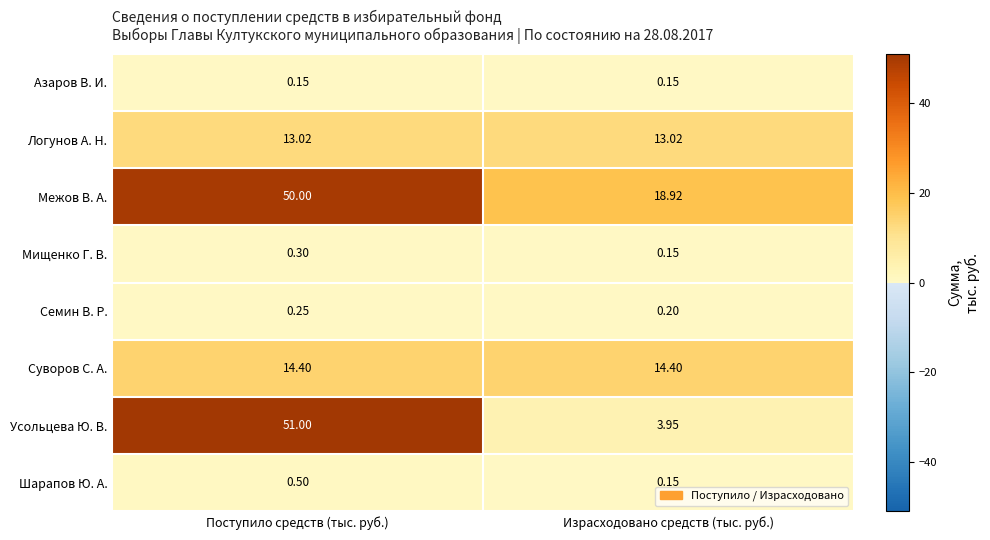

How many categories are shown in the chart?

2